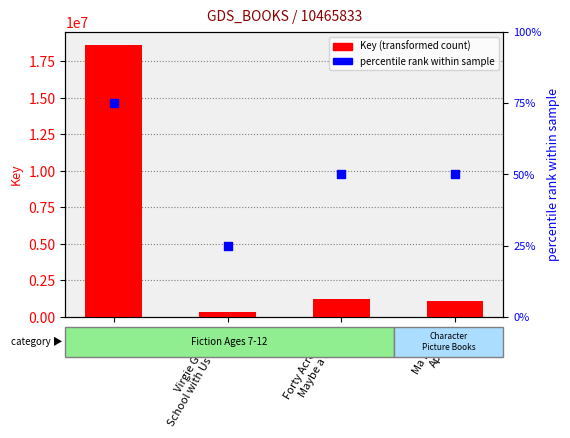

What is the total value across all series at Iqbal?

18586695